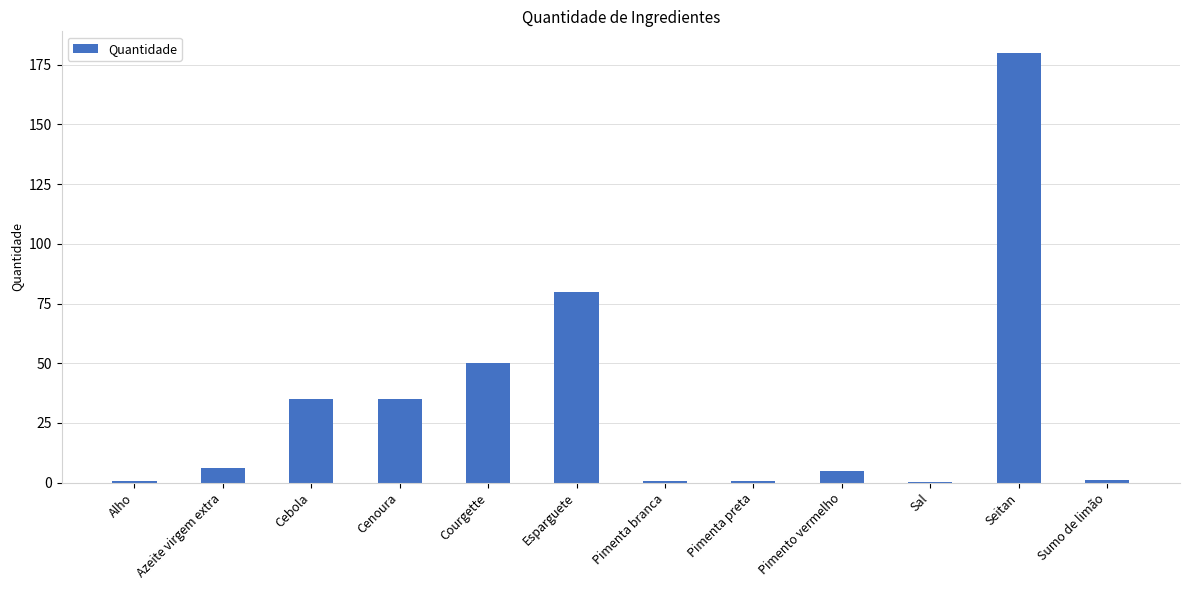

True or false: the data shows 5.0 at Pimento vermelho.

True